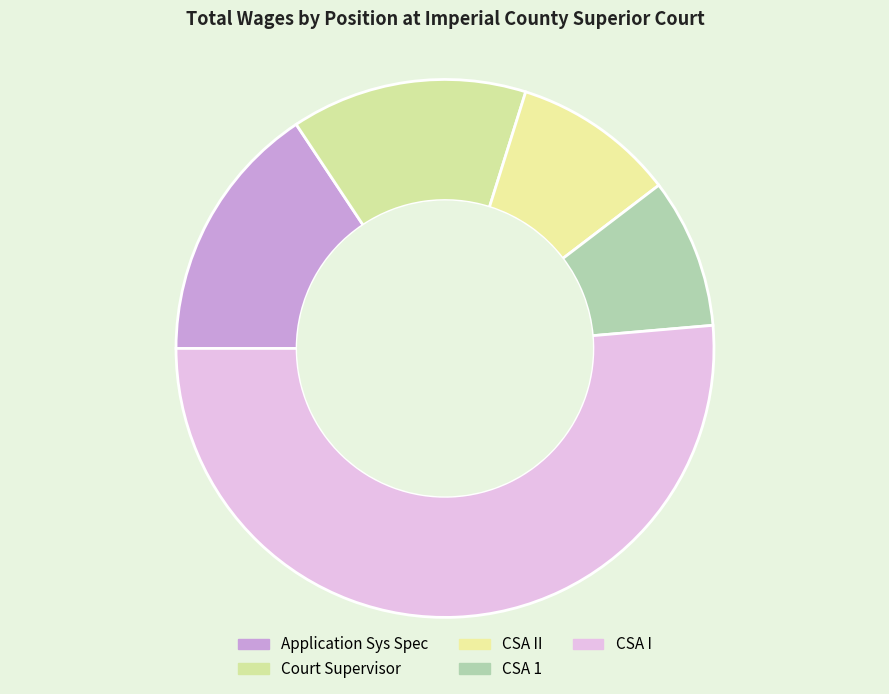

Count the number of slices in the pie.

5